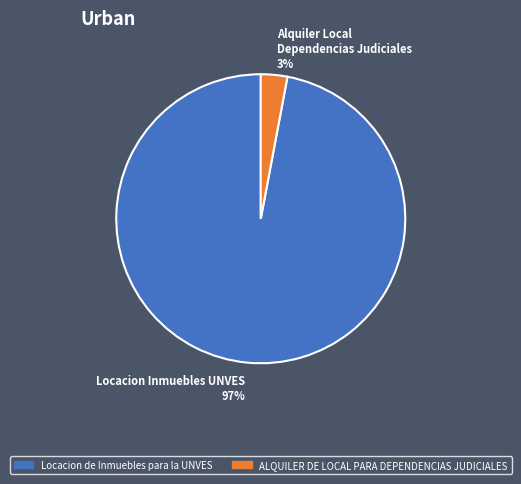

Does any single category account for the majority?

Yes